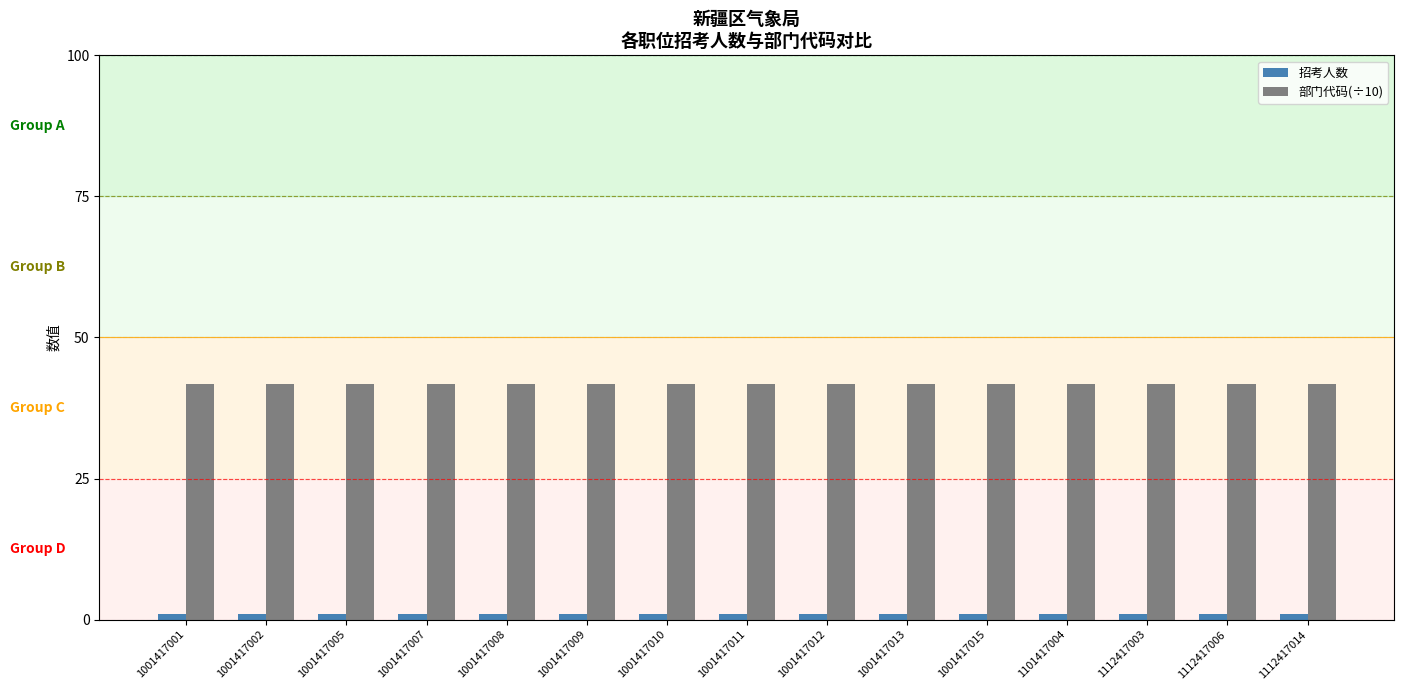

At 1001417013, list the series in order from largest to smallest.

部门代码(÷10), 招考人数